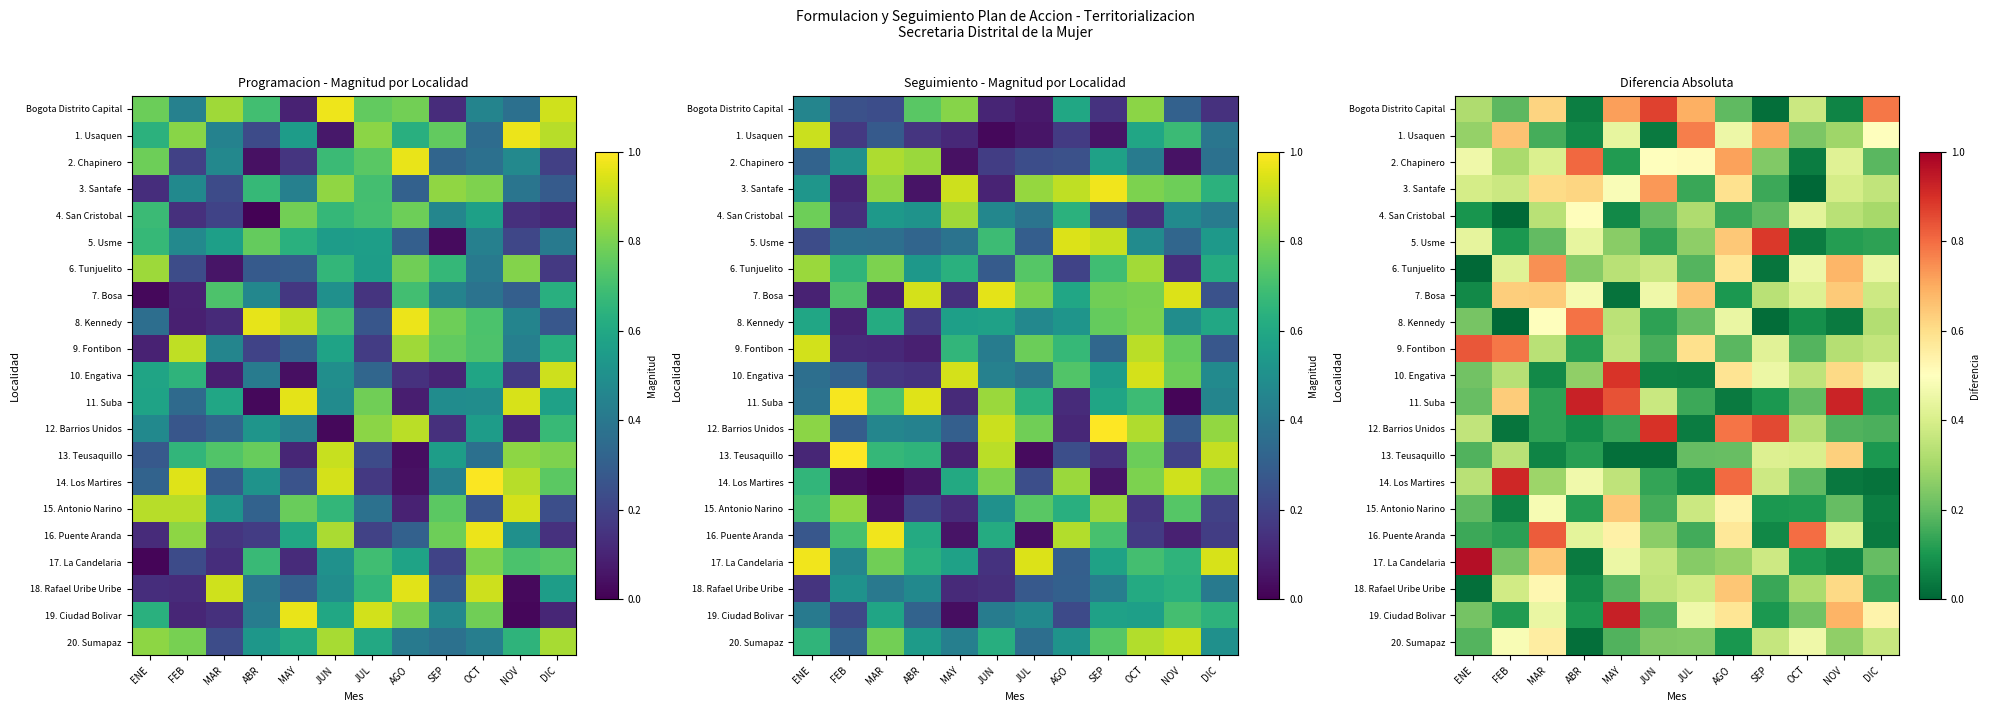

Is it true that 6. Tunjuelito equals 0.7 at MAR?

True